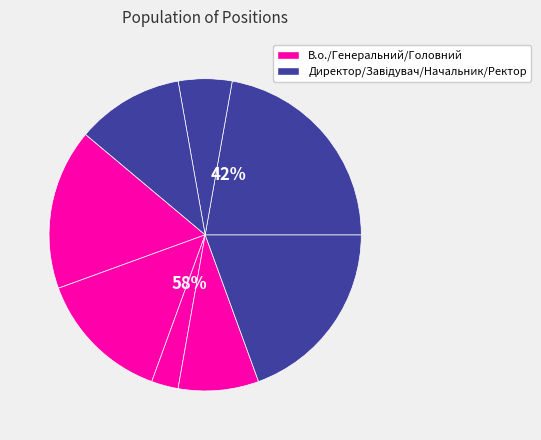

Combined, what portion of the pie is Начальник and В.о. директора?

22.2%